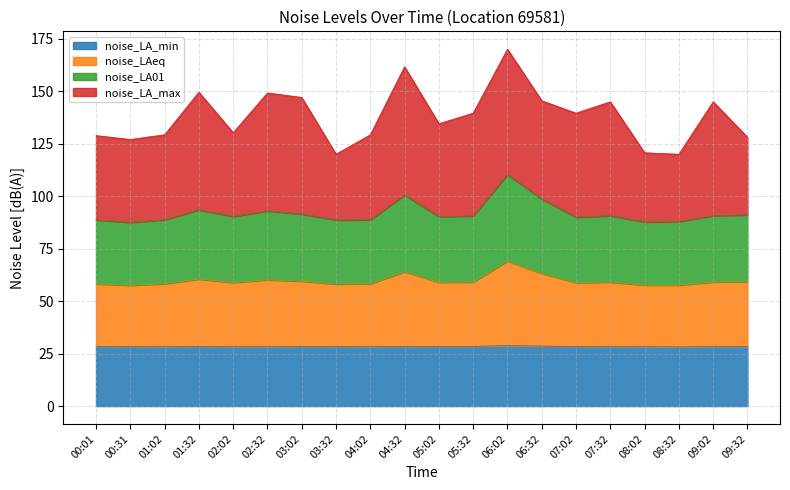

What is the label of the 16th point from the right?

02:02